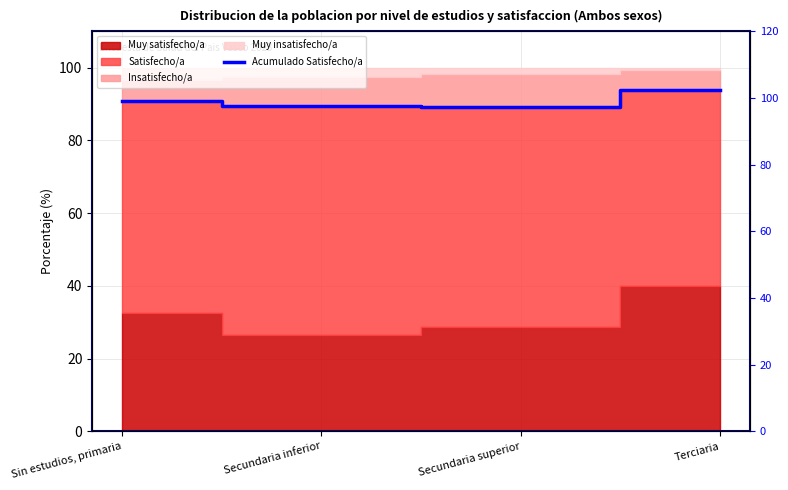

Reading right to left, list all the values displayed in this chart.

93.8	89.3	89.5	90.7